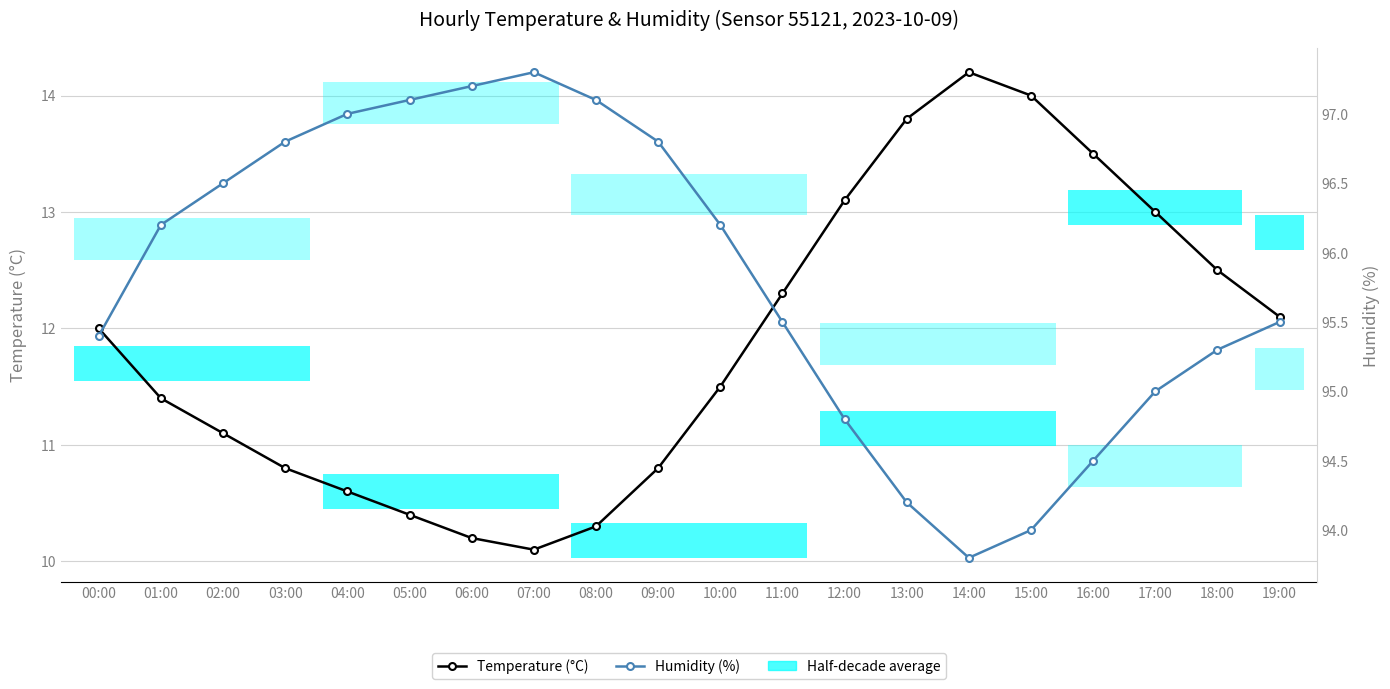

What is the difference between the highest and lowest values at 02:00?

85.4